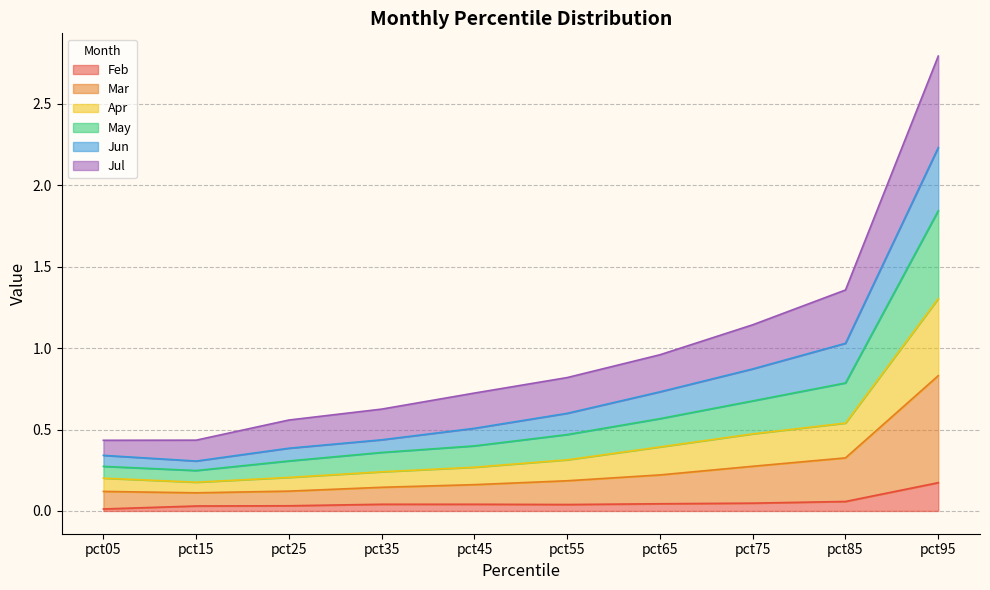

What is the total value across all series at pct95?

2.8